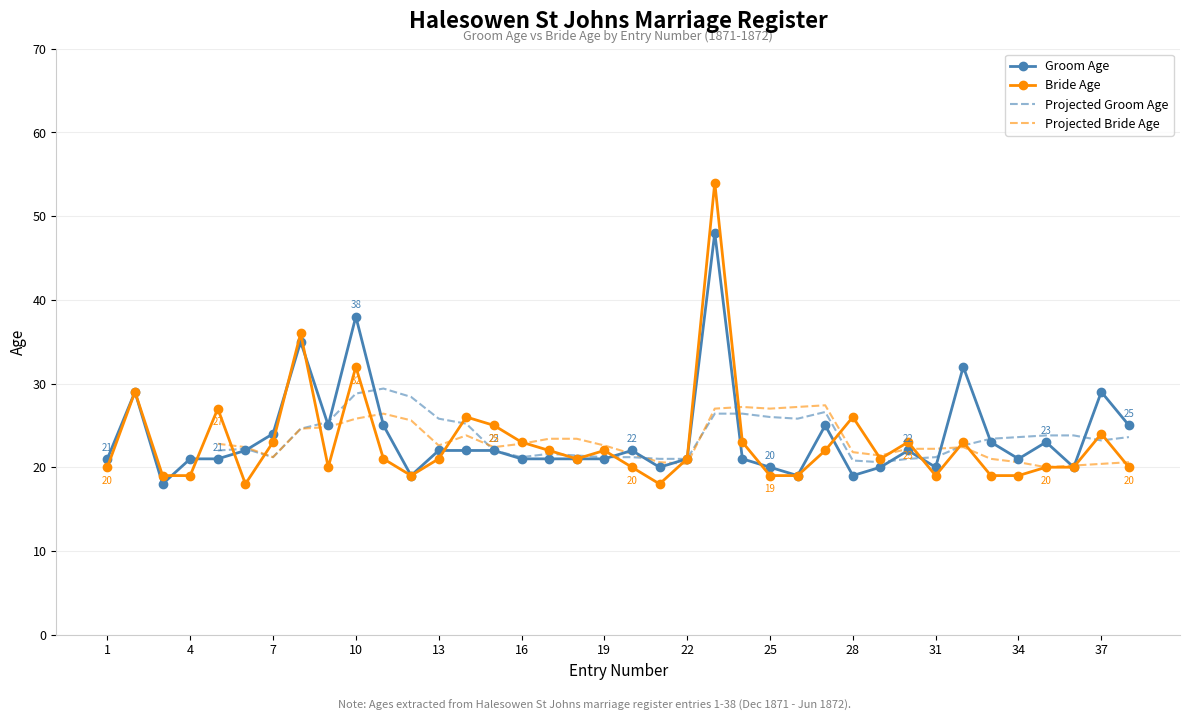

What is the difference between the maximum and minimum values in the Bride Age series?

36